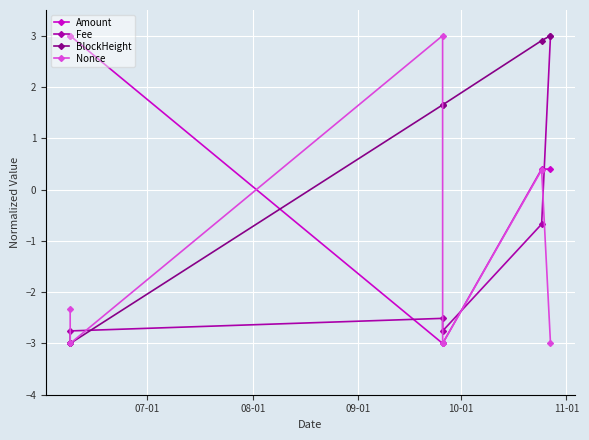

True or false: Amount and Fee intersect in this chart.

True